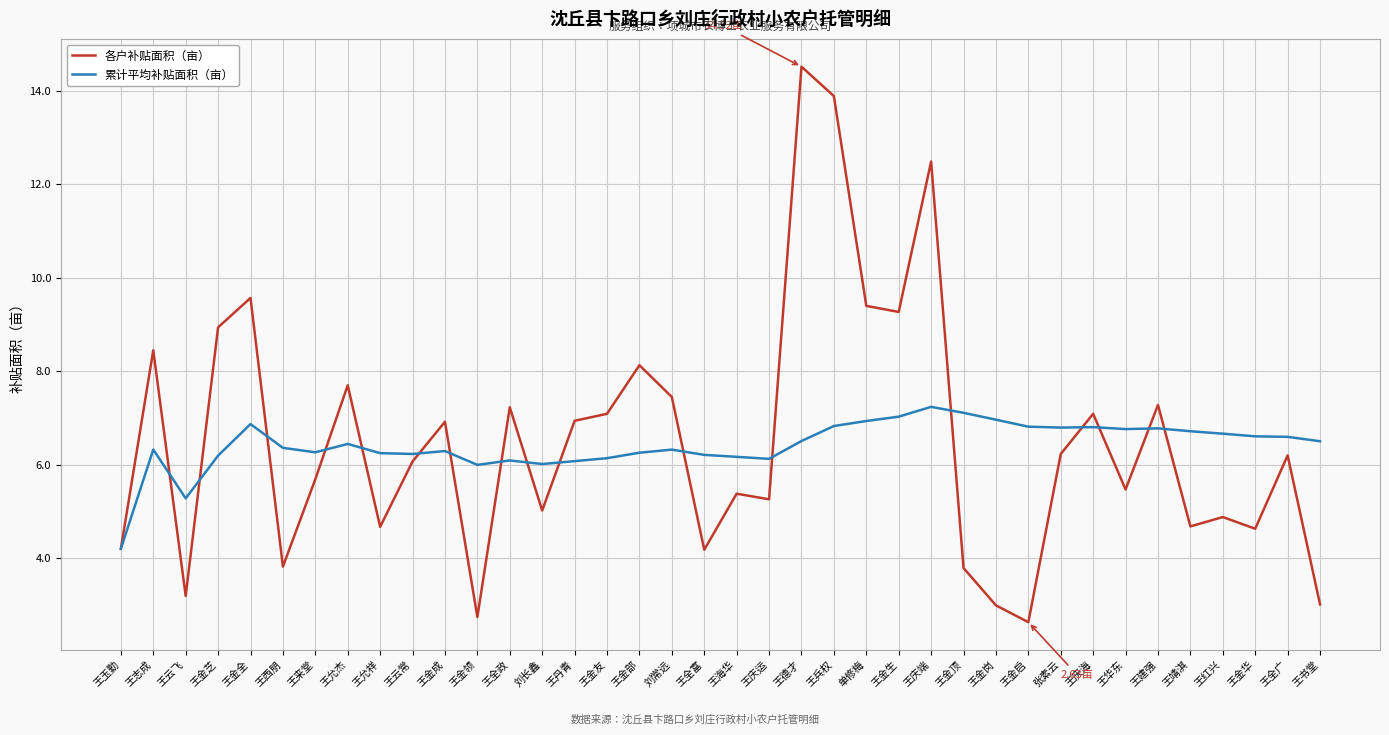

True or false: 累计平均补贴面积（亩） and 各户补贴面积（亩） intersect in this chart.

True